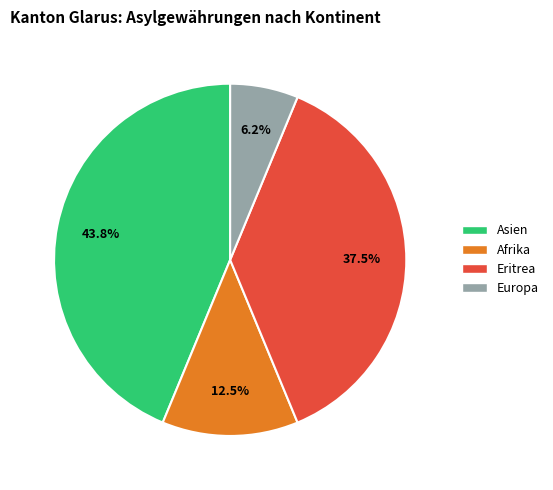

Is there any slice that represents more than half of the pie?

No